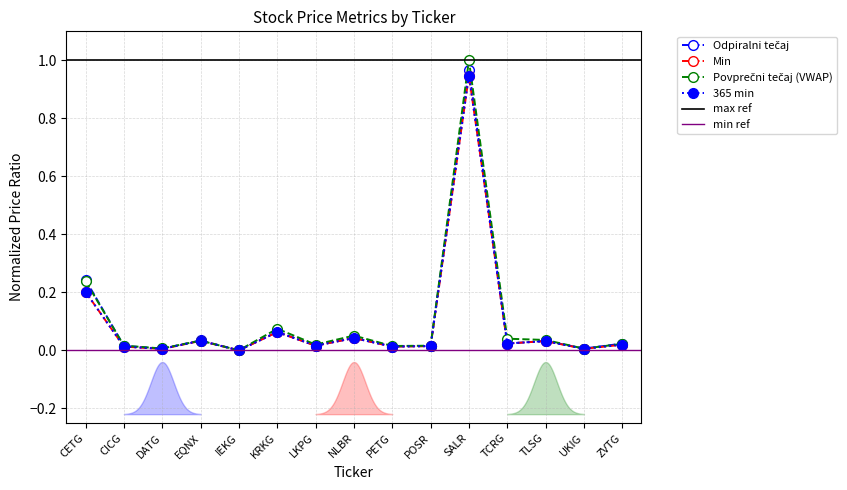

What is the label of the 5th point from the right?

SALR